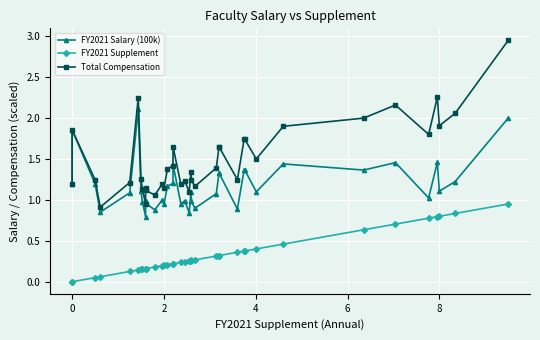

What is the value of the FY2021 Supplement point at the 36th from the left?

0.8